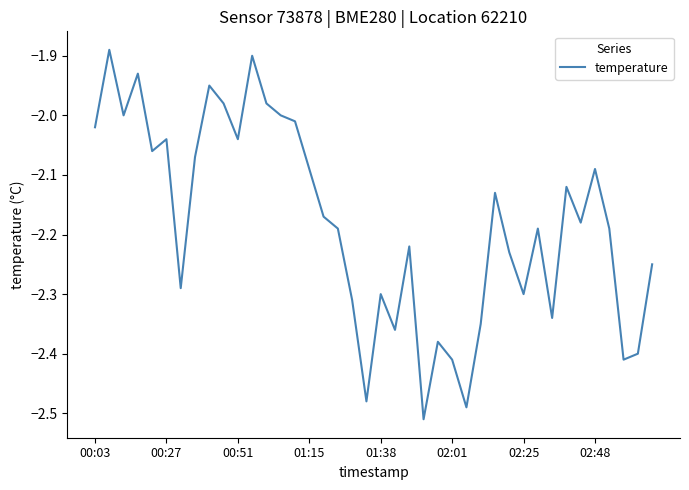

The value at 02:25 is -3.4. True or false?

False